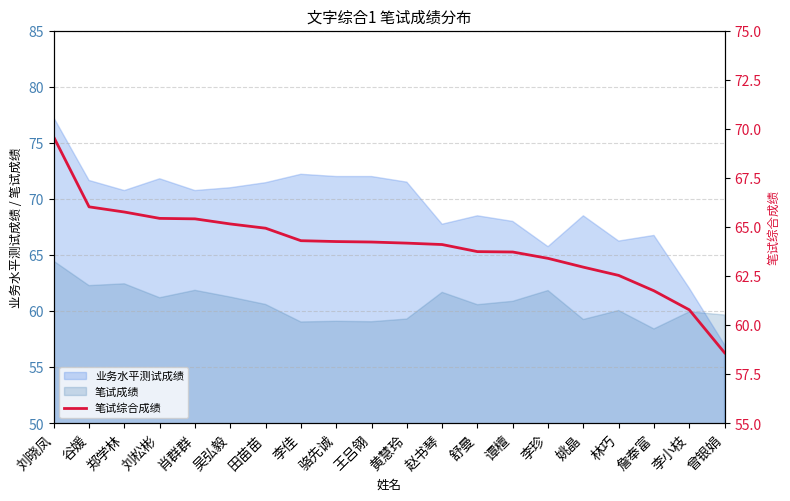

Does the chart have visible grid lines?

Yes